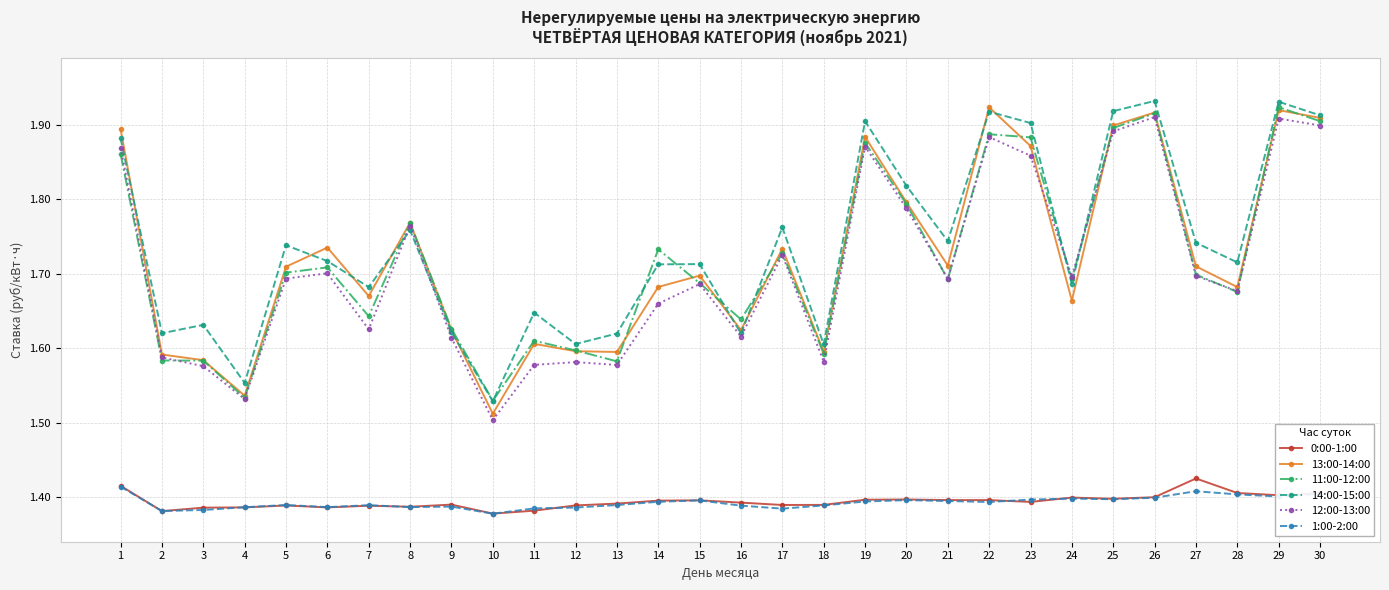

Between 4 and 11, which series saw the biggest shift?

14:00-15:00